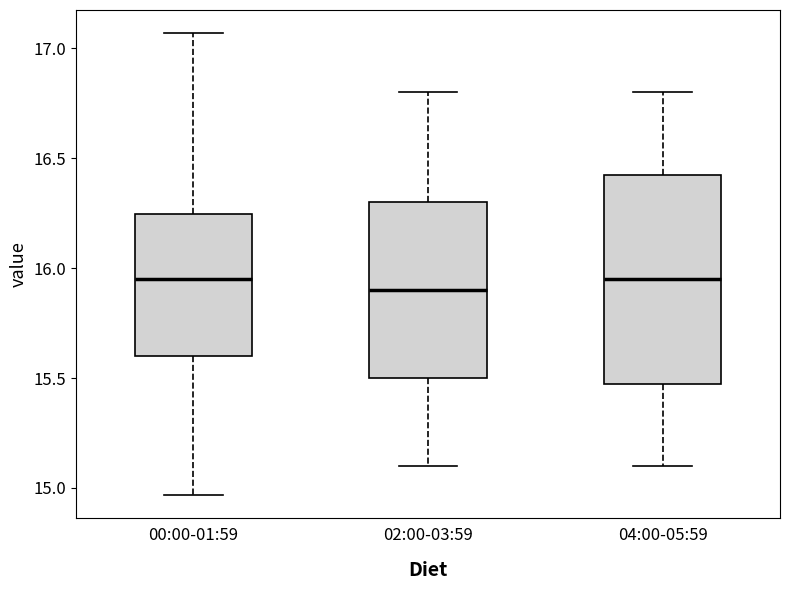

Reading left to right, read every box against the y-axis: the position of its median line, the range the box covers, and the ends of its whiskers. The values are not printed on the chart, so give them approximately, as read against the axis.

00:00-01:59: median 15.95, box 15.60 to 16.25, whiskers 14.95 to 17.05
02:00-03:59: median 15.90, box 15.50 to 16.30, whiskers 15.10 to 16.80
04:00-05:59: median 15.95, box 15.50 to 16.45, whiskers 15.10 to 16.80